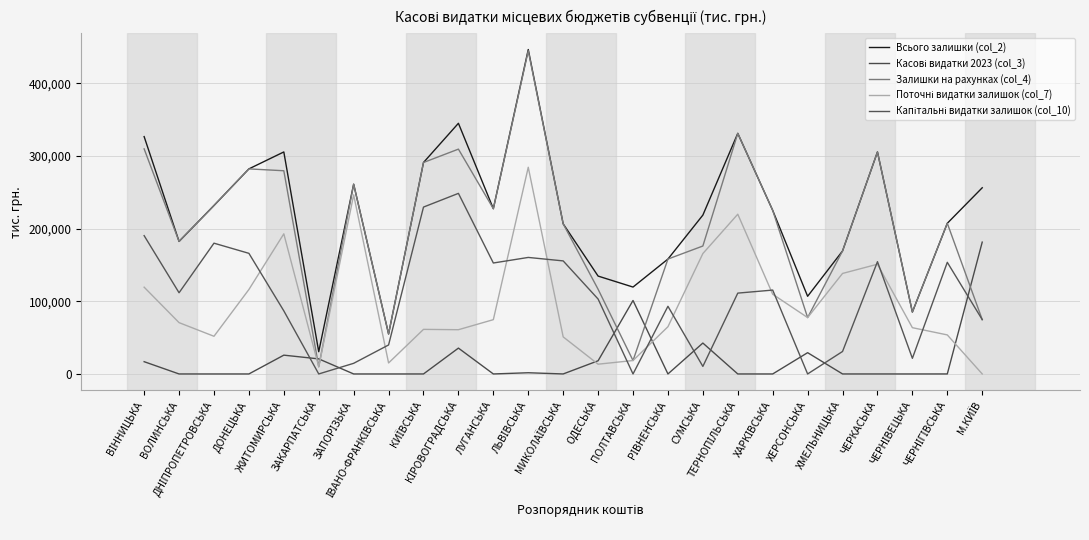

Rank the categories by Касові видатки 2023 (col_3) value from lowest to highest.

ВОЛИНСЬКА, ДНІПРОПЕТРОВСЬКА, ДОНЕЦЬКА, ЗАПОРІЗЬКА, ІВАНО-ФРАНКІВСЬКА, КИЇВСЬКА, ЛУГАНСЬКА, МИКОЛАЇВСЬКА, РІВНЕНСЬКА, ТЕРНОПІЛЬСЬКА, ХАРКІВСЬКА, ХМЕЛЬНИЦЬКА, ЧЕРКАСЬКА, ЧЕРНІВЕЦЬКА, ЧЕРНІГІВСЬКА, ЛЬВІВСЬКА, ВІННИЦЬКА, ОДЕСЬКА, ЗАКАРПАТСЬКА, ЖИТОМИРСЬКА, ХЕРСОНСЬКА, КІРОВОГРАДСЬКА, СУМСЬКА, ПОЛТАВСЬКА, М.КИЇВ